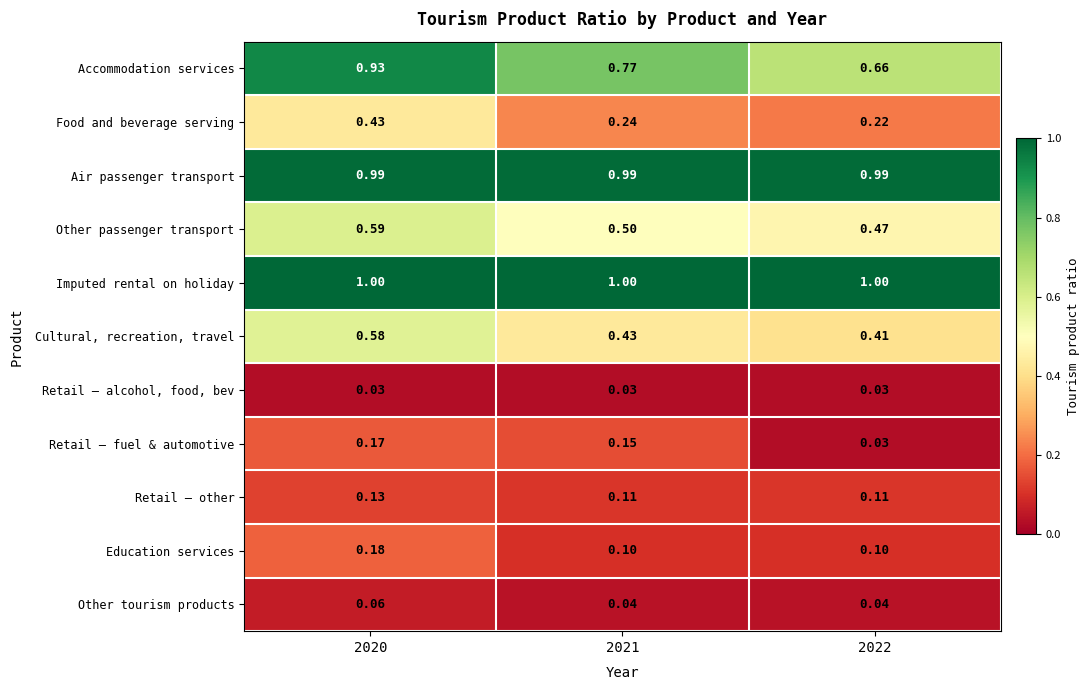

What is the difference between the highest and lowest values at 2020?

1.0